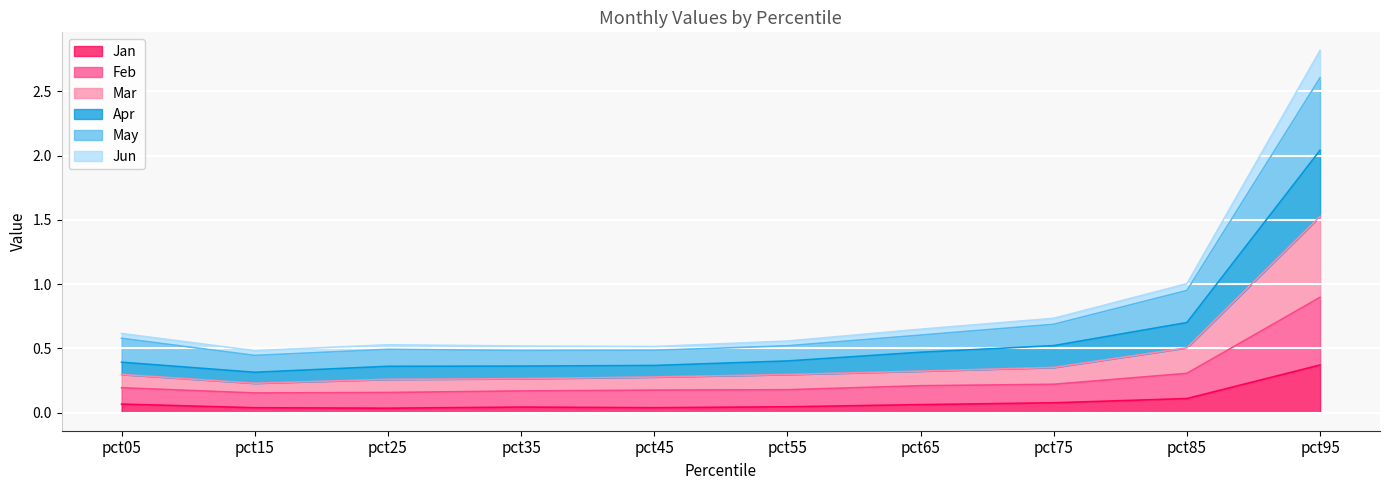

At how many categories does at least one series exceed 1?

2